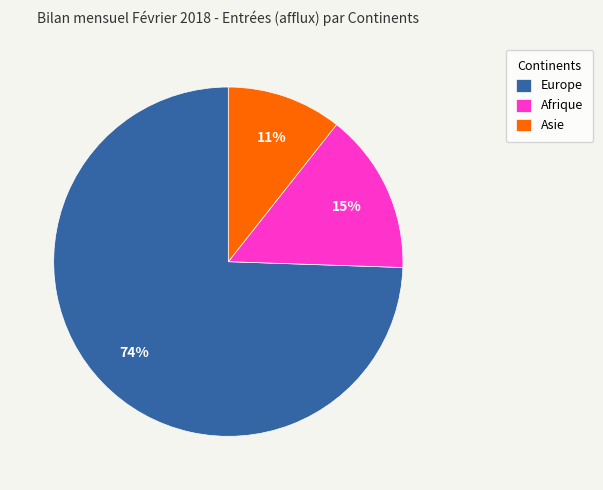

To the nearest percent, what is the difference between the Afrique and Asie slice percentages?

4%